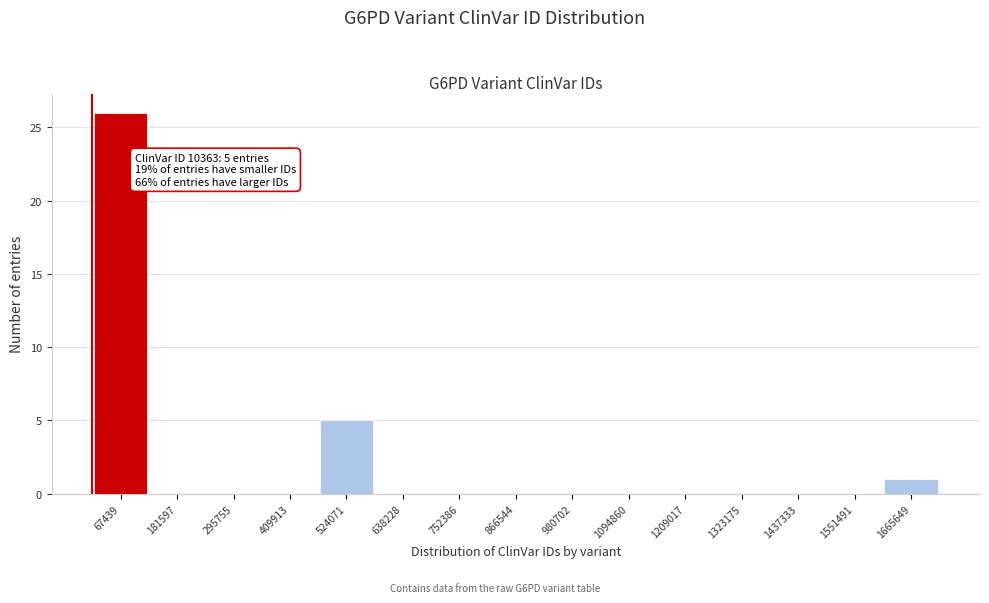

Over which range of the x-axis is the bar tallest?

20000 to 120000